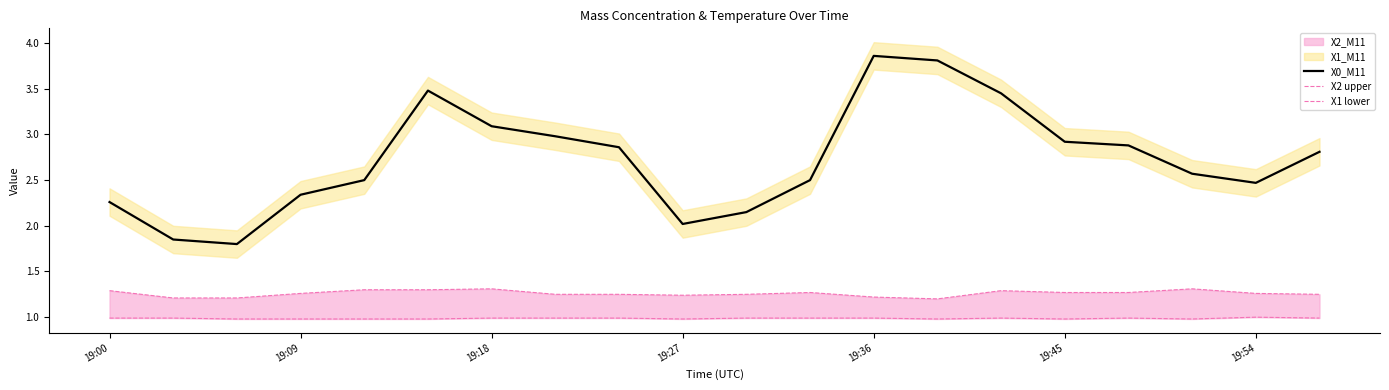

Rank the series by their maximum value, from highest to lowest.

X0_M11, X2 upper, X1 lower